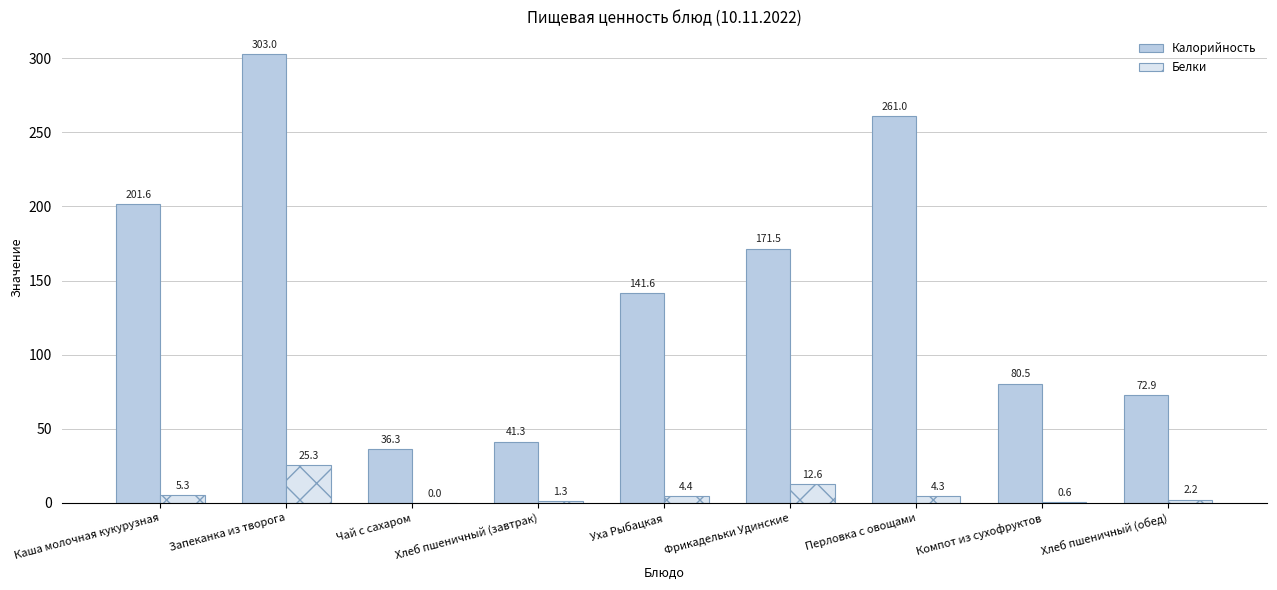

What is the sum of all Калорийность values?

1309.7